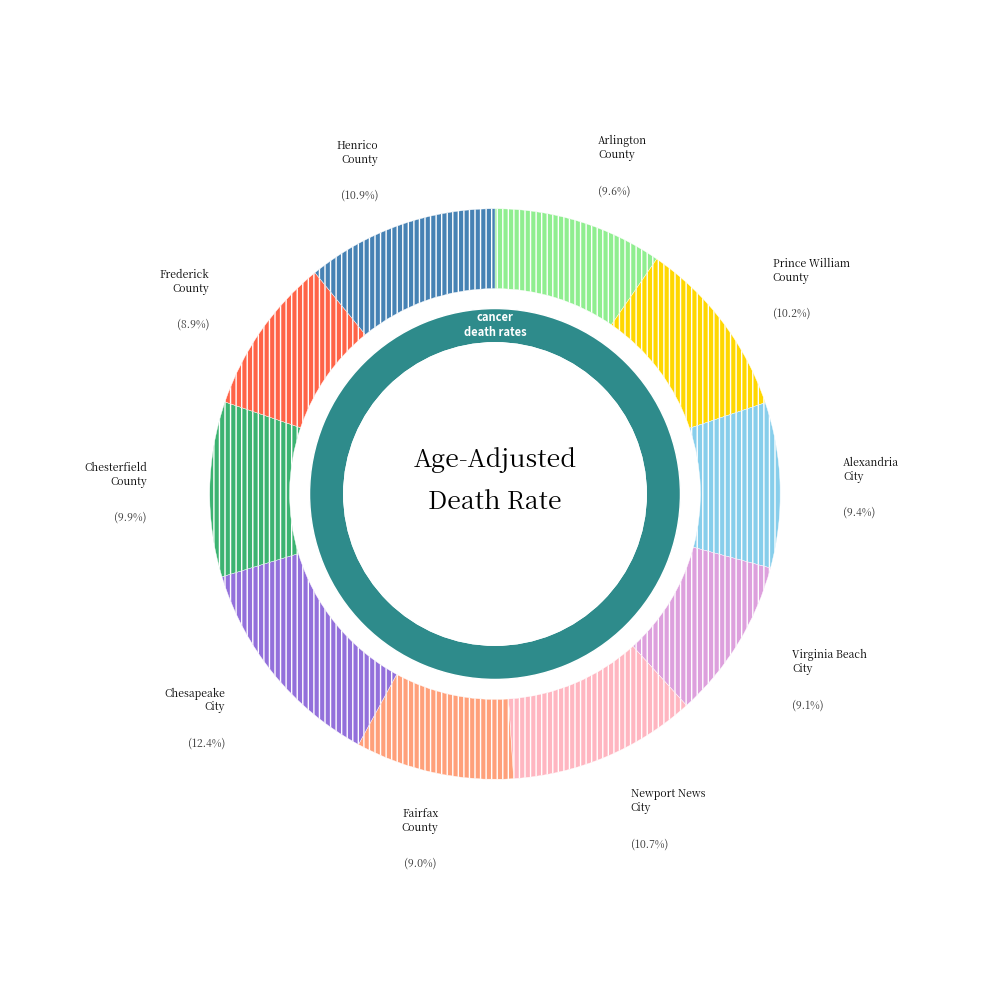

To the nearest percent, what is the difference between the Fairfax County and Chesterfield County slice percentages?

1%